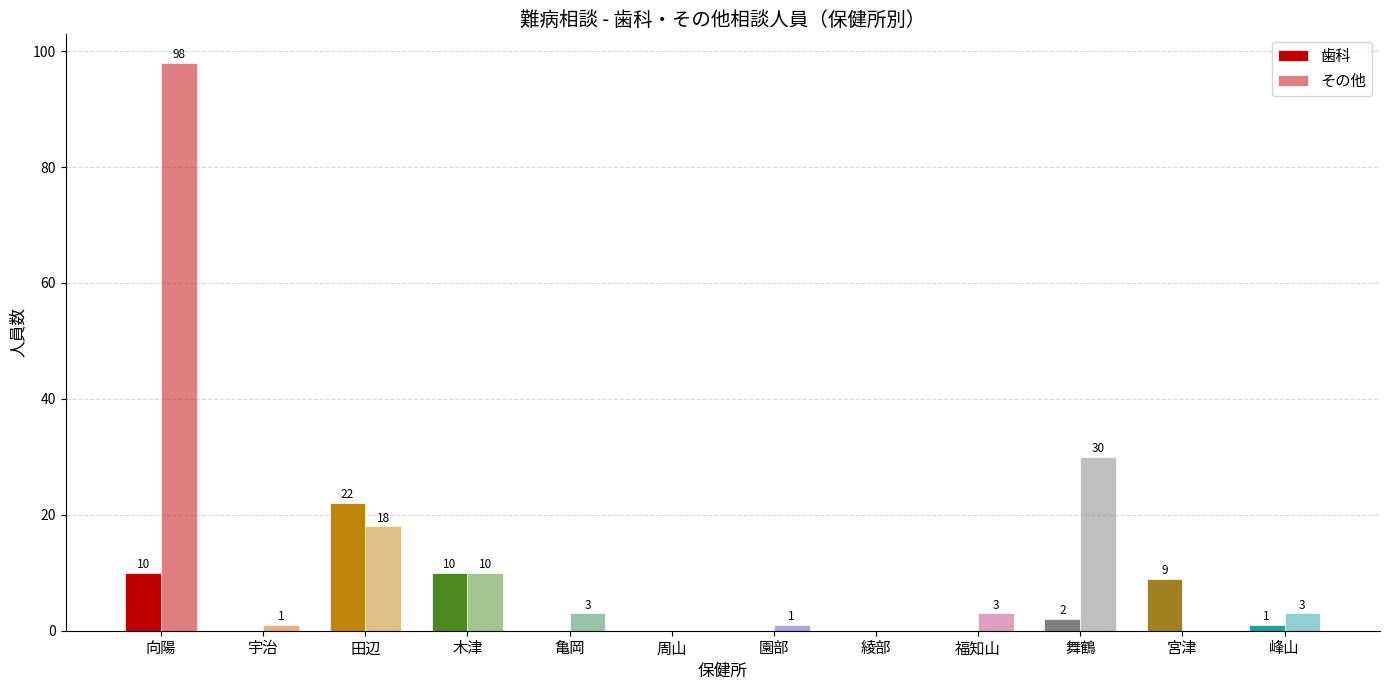

Count the number of data series in this chart.

2